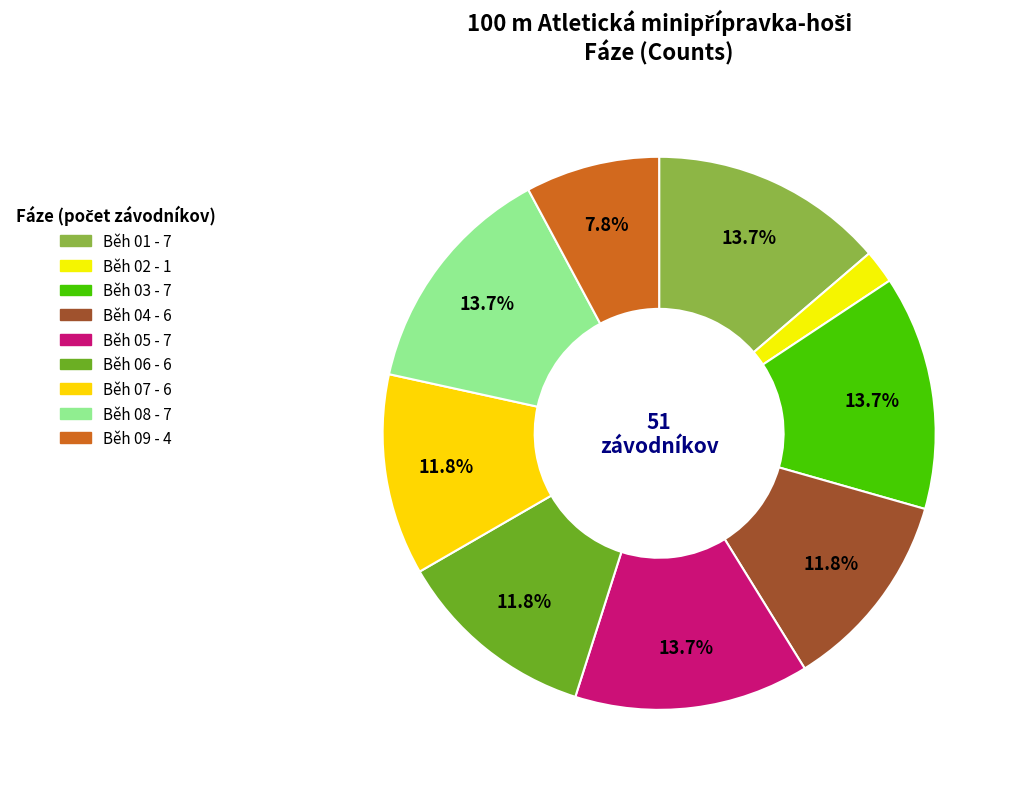

Does Běh 07 represent more than half of the total?

No